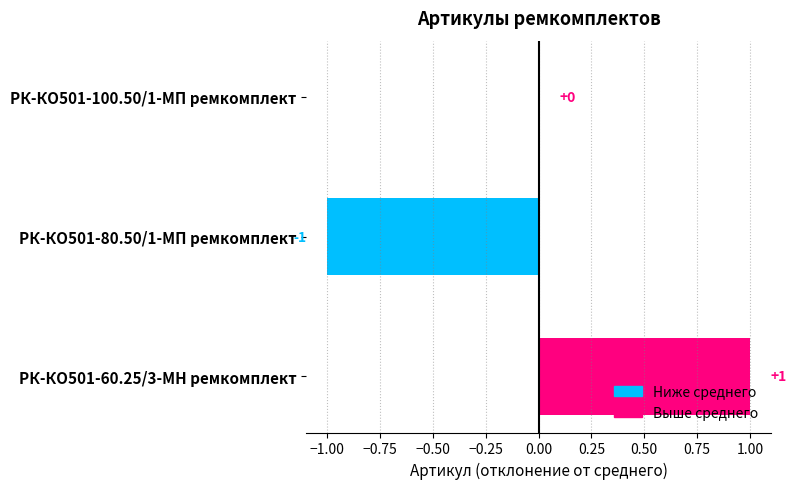

At which label is the value closest to 0?

РК-КО501-100.50/1-МП ремкомплект